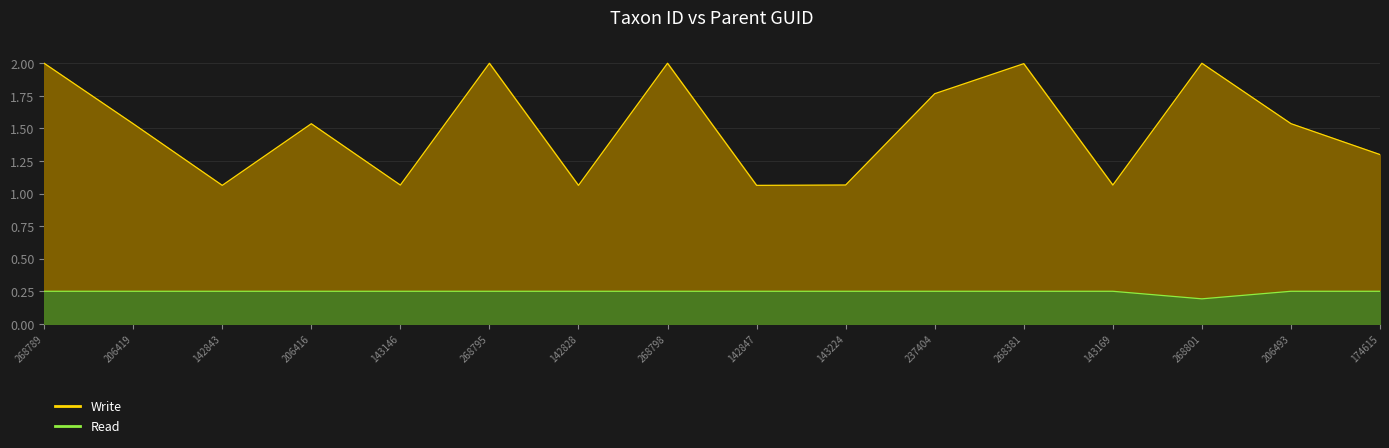

At which category does Write reach its first local peak?

206416